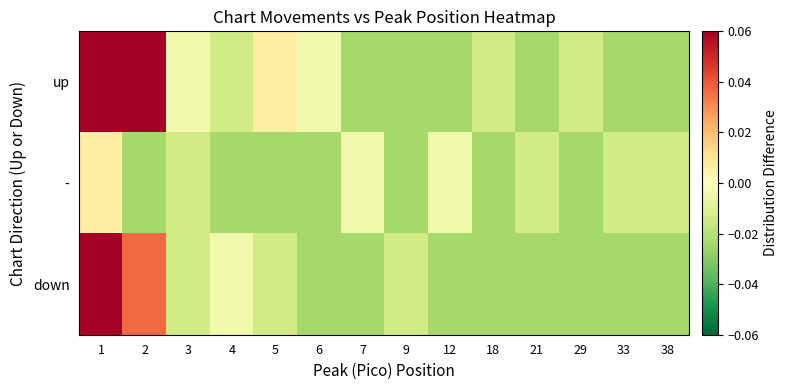

Which series changed the most between 12 and 38?

-